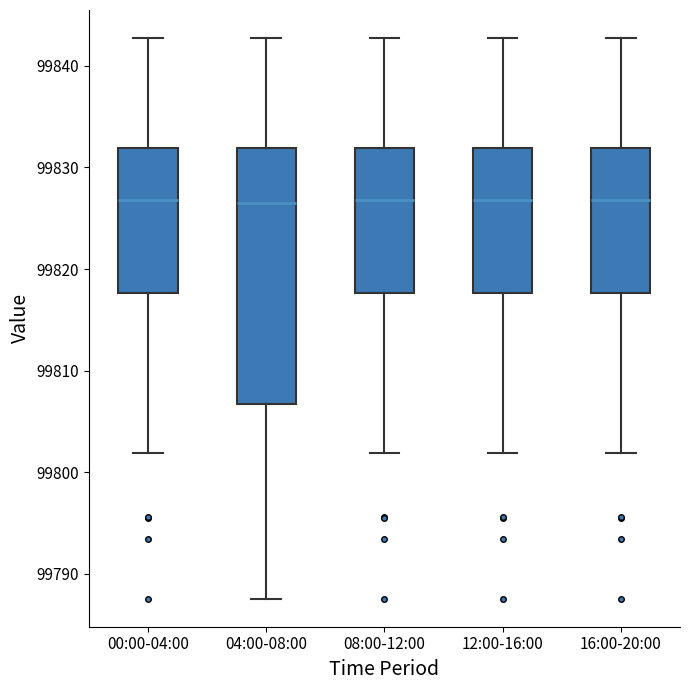

Reading left to right, transcribe this box plot: for each box, give where its median line is, the range the box spans, and where its two whiskers end, as read against the y-axis. The values are not printed on the chart, so give them approximately, as read against the axis.

00:00-04:00: median 99827, box 99818 to 99832, whiskers 99802 to 99843
04:00-08:00: median 99826, box 99807 to 99832, whiskers 99788 to 99843
08:00-12:00: median 99827, box 99818 to 99832, whiskers 99802 to 99843
12:00-16:00: median 99827, box 99818 to 99832, whiskers 99802 to 99843
16:00-20:00: median 99827, box 99818 to 99832, whiskers 99802 to 99843